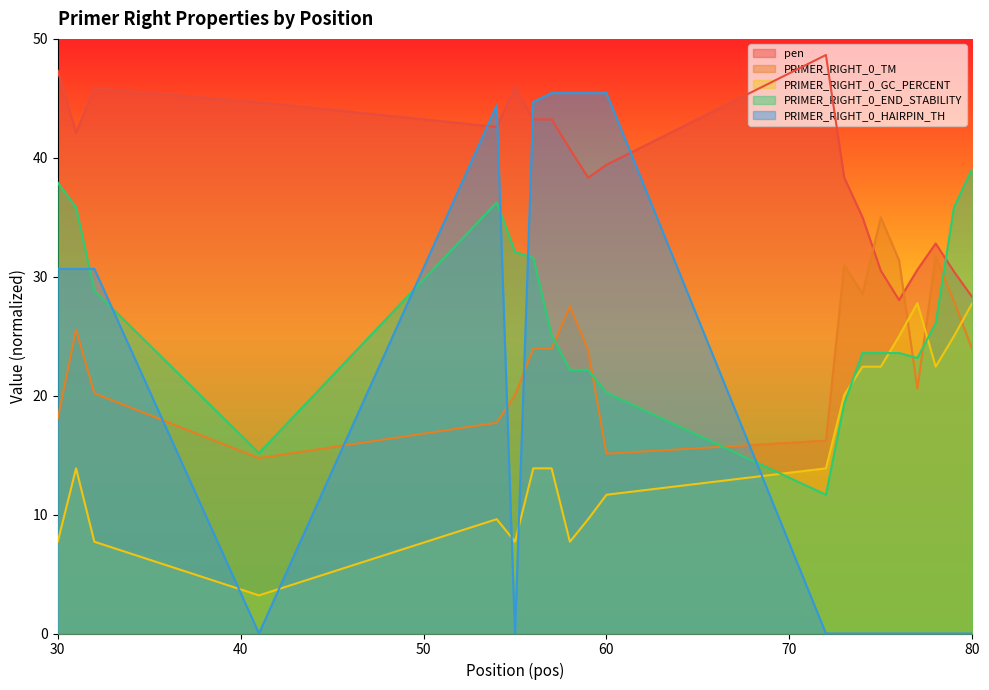

Which series has the largest total across all categories?

pen